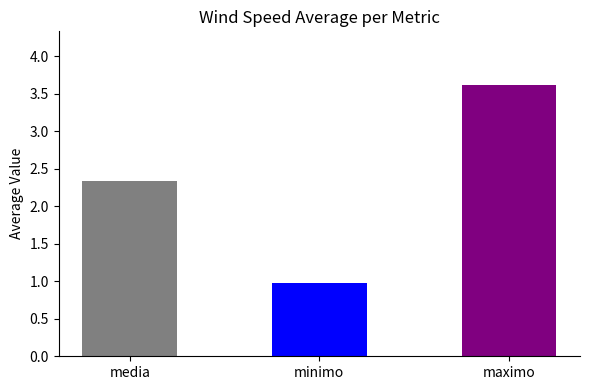

Rank the series by their maximum value, from highest to lowest.

maximo, media, minimo